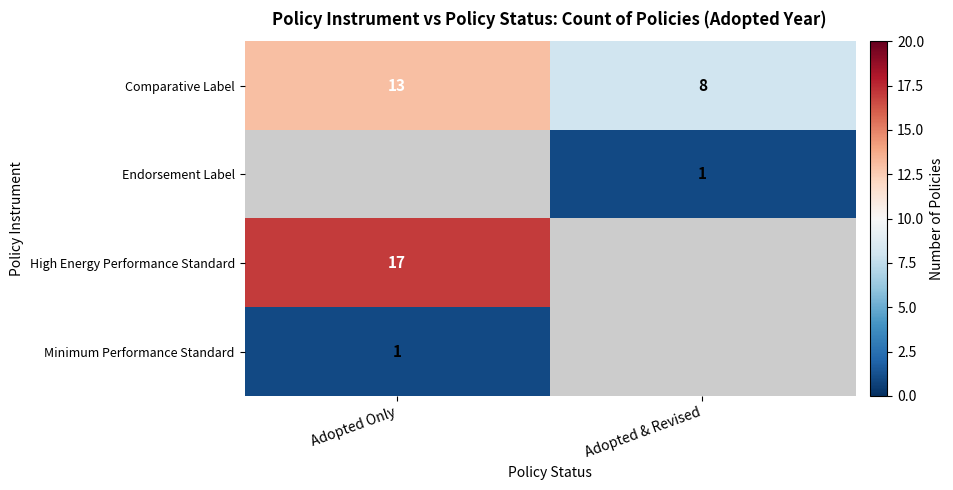

What is the spread (max minus min) of values at Adopted & Revised?

7.0